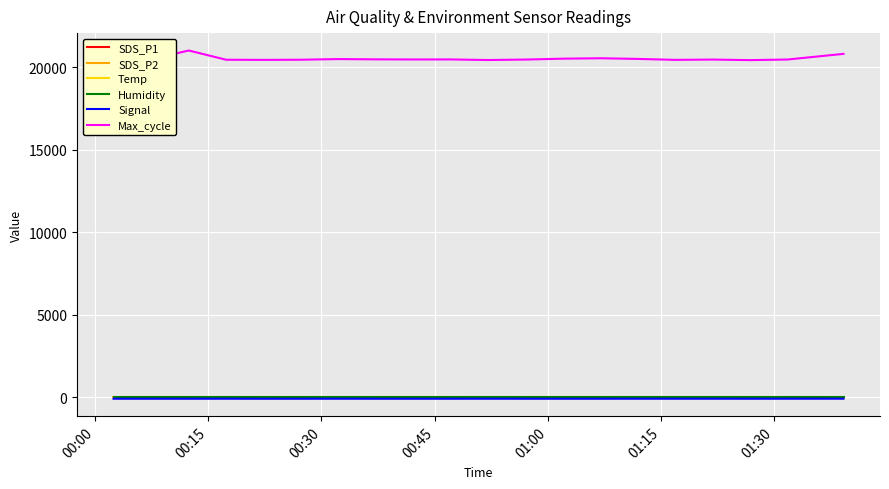

What is the difference between the maximum and second lowest values in the Max_cycle series?

575.0